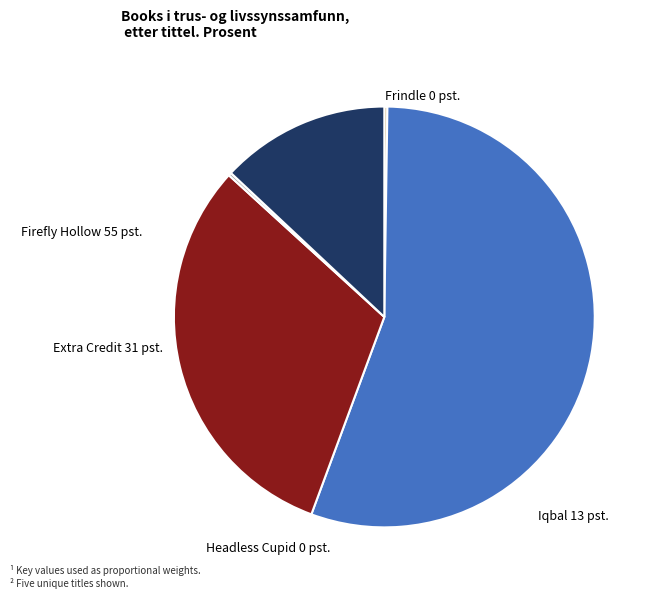

True or false: Firefly Hollow accounts for 68% of the total.

False